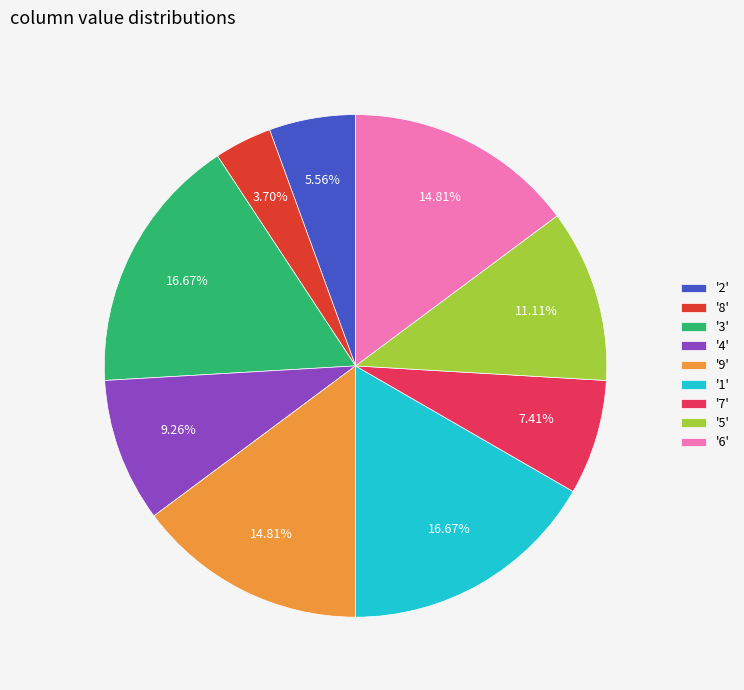

Do '5' and '8' together represent more than half of the pie?

No